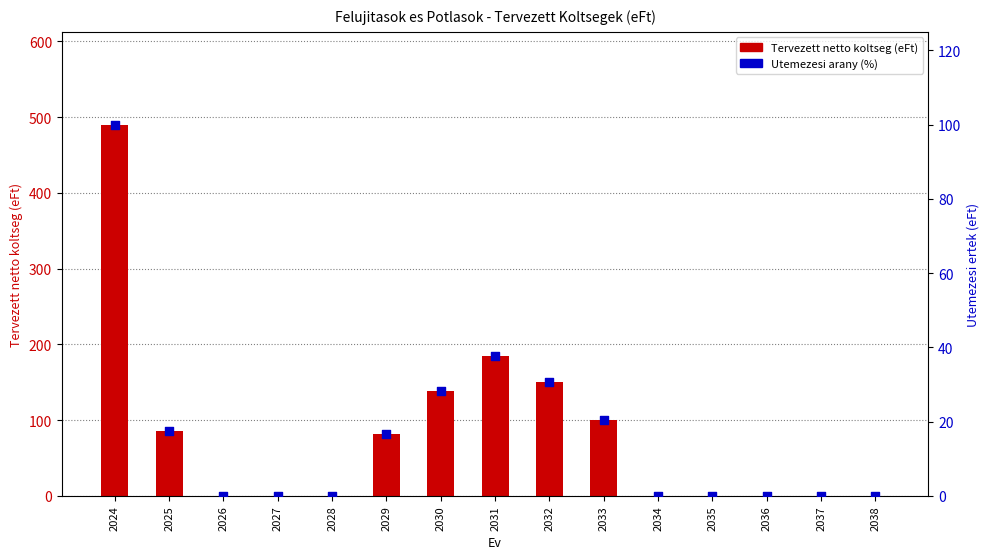

Which series contains the lowest Y value?

Tervezett netto koltseg (eFt)